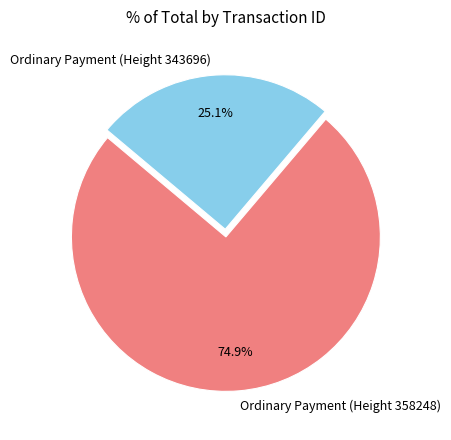

Is it true that Ordinary Payment (Height 343696) is 25% of the pie?

True